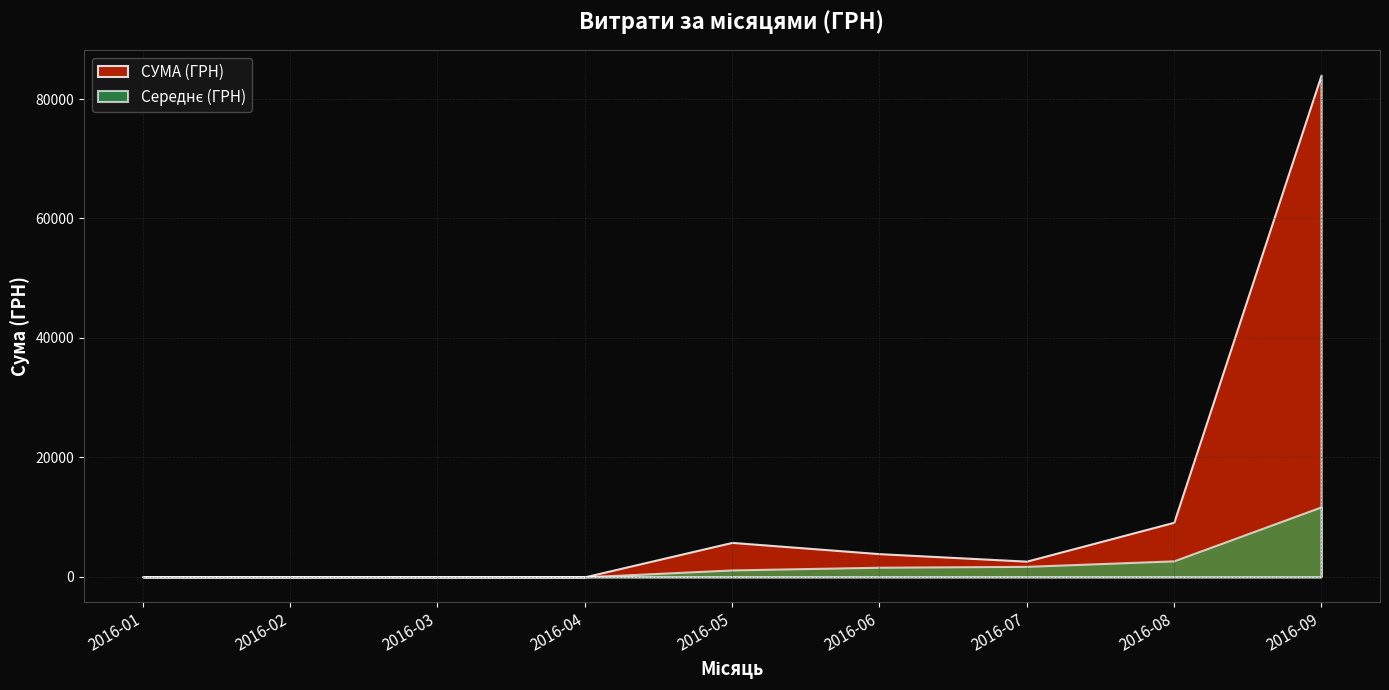

Which label corresponds to the largest value in the chart?

2016-09